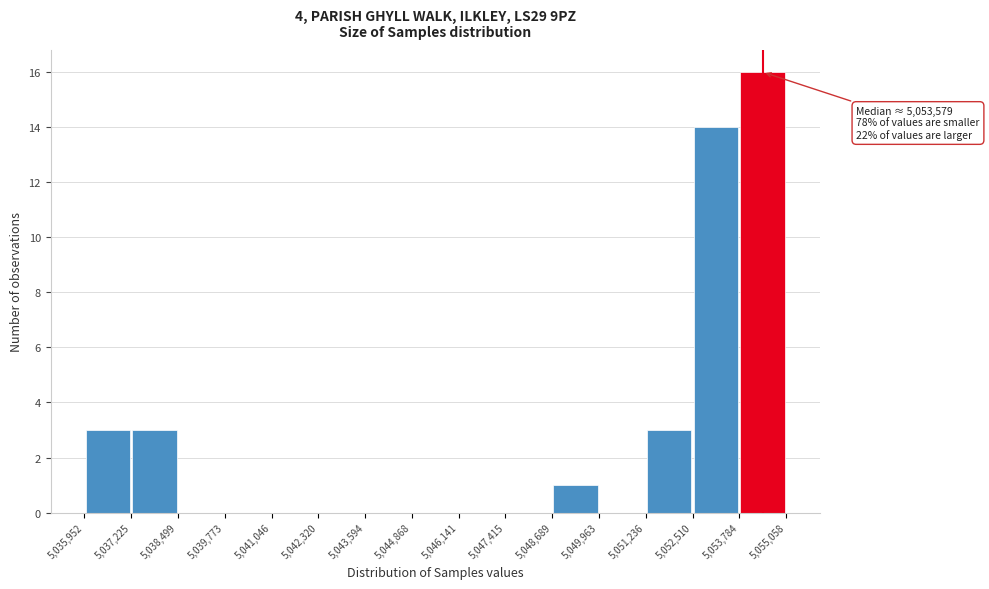

Over which range of the x-axis is the bar tallest?

5,053,784 to 5,055,058